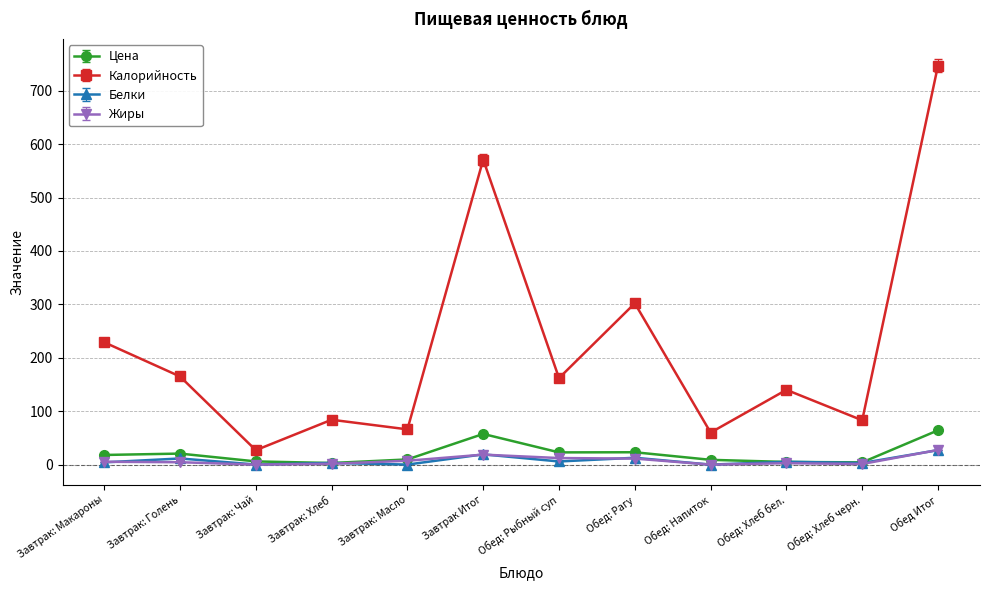

Reading left to right, list all the values displayed in this chart.

Цена: 18.1	20.6	6.0	3.0	9.7	57.4	22.9	23.1	9.0	5.0	4.2	64.2
Калорийность: 229.0	165.0	27.0	84.0	66.0	571.0	162.0	302.0	60.0	140.0	83.0	747.0
Белки: 4.2	11.5	0.2	3.2	0.1	19.2	5.9	12.8	0.0	5.3	3.0	27.1
Жиры: 5.3	4.5	0.0	1.6	7.2	18.7	12.3	11.3	0.0	2.7	1.2	27.4